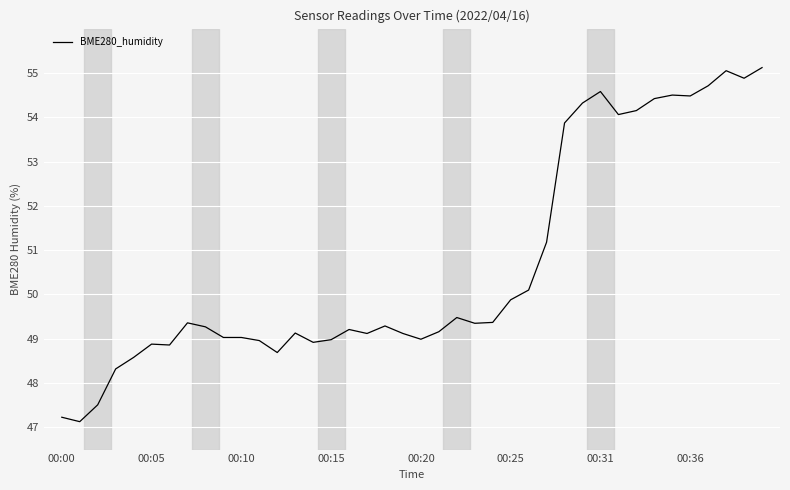

What is the difference between the maximum and minimum values?

8.0